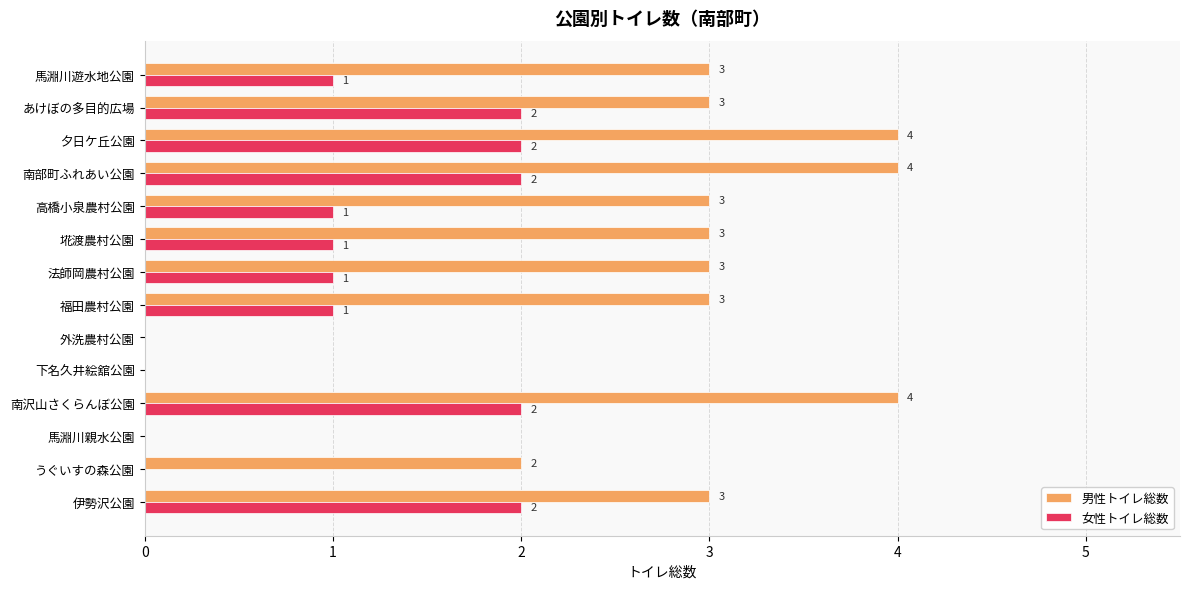

What are all the series names shown in the legend?

男性トイレ総数, 女性トイレ総数